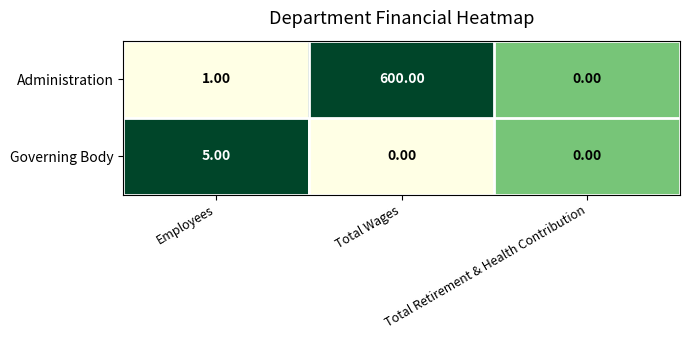

Which series changed the most between Employees and Total Wages?

Administration